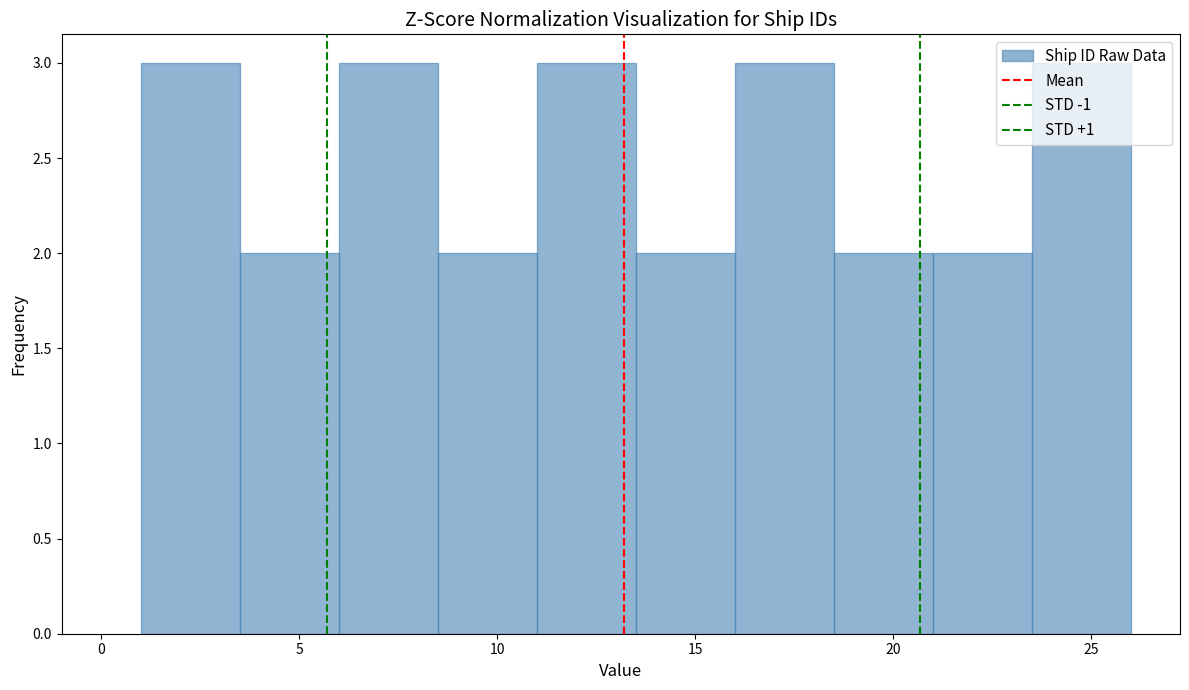

Reading left to right, list every bar in this chart as the range it spans on the x-axis followed by its height. The values are not printed on the chart, so give them approximately, as read against the axis.

1.0 to 3.5: 3
3.5 to 6.0: 2
6.0 to 8.5: 3
8.5 to 11.0: 2
11.0 to 13.5: 3
13.5 to 16.0: 2
16.0 to 18.5: 3
18.5 to 21.0: 2
21.0 to 23.5: 2
23.5 to 26.0: 3